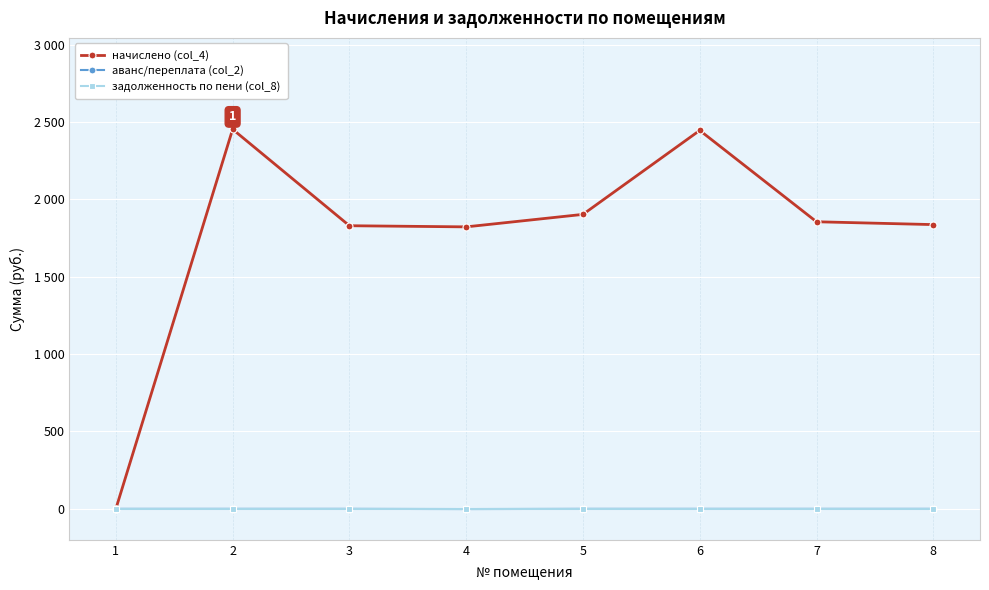

List the series in order of their peak value, lowest first.

аванс/переплата (col_2), задолженность по пени (col_8), начислено (col_4)